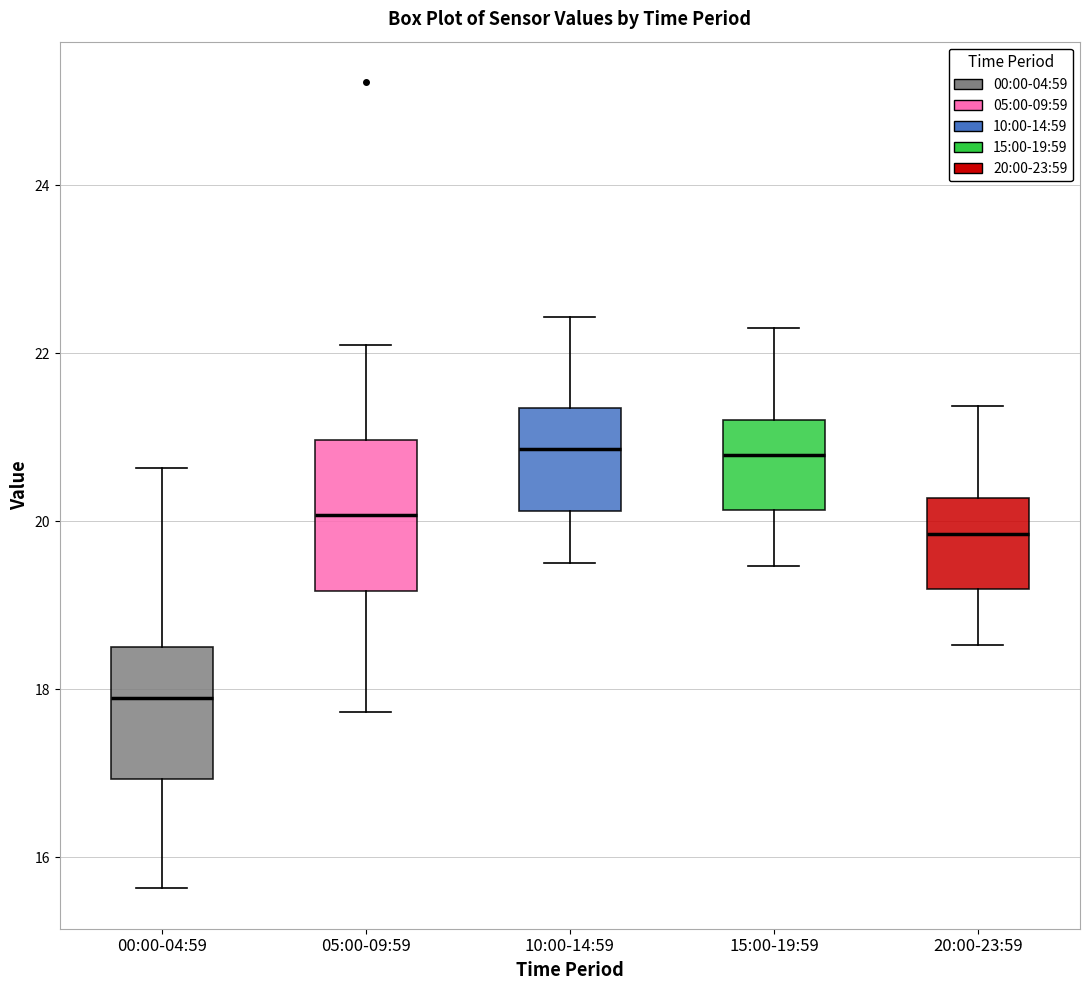

Reading left to right, read every box against the y-axis: the position of its median line, the range the box covers, and the ends of its whiskers. The values are not printed on the chart, so give them approximately, as read against the axis.

00:00-04:59: median 18.0, box 17.0 to 18.6, whiskers 15.6 to 20.6
05:00-09:59: median 20.0, box 19.2 to 21.0, whiskers 17.8 to 22.2
10:00-14:59: median 20.8, box 20.2 to 21.4, whiskers 19.6 to 22.4
15:00-19:59: median 20.8, box 20.2 to 21.2, whiskers 19.4 to 22.4
20:00-23:59: median 19.8, box 19.2 to 20.2, whiskers 18.6 to 21.4